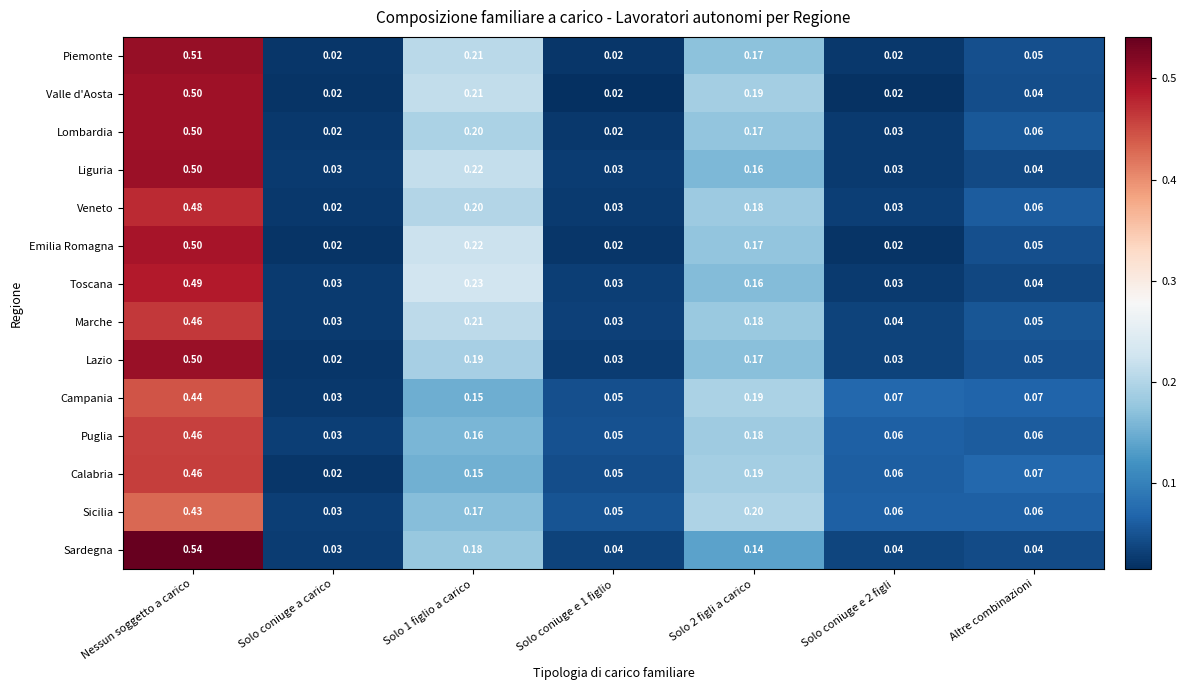

Between Solo coniuge a carico and Solo coniuge e 1 figlio, which series saw the biggest shift?

Calabria